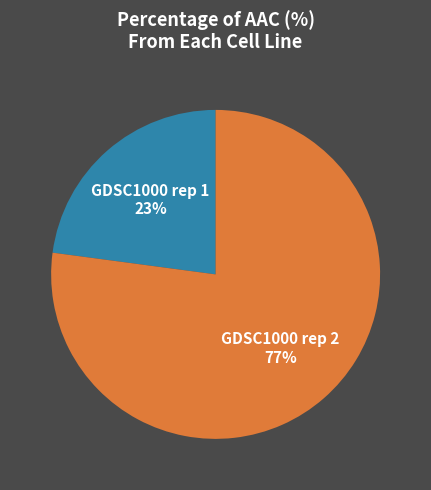

The GDSC1000 rep 1 slice represents 23% of the pie. True or false?

True